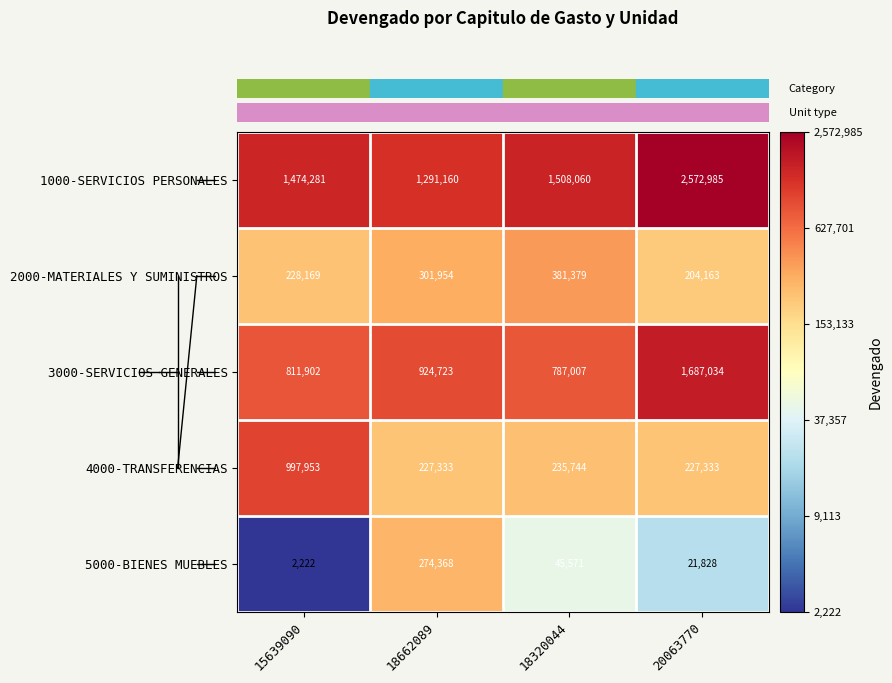

Which label corresponds to the largest value in the chart?

20063770